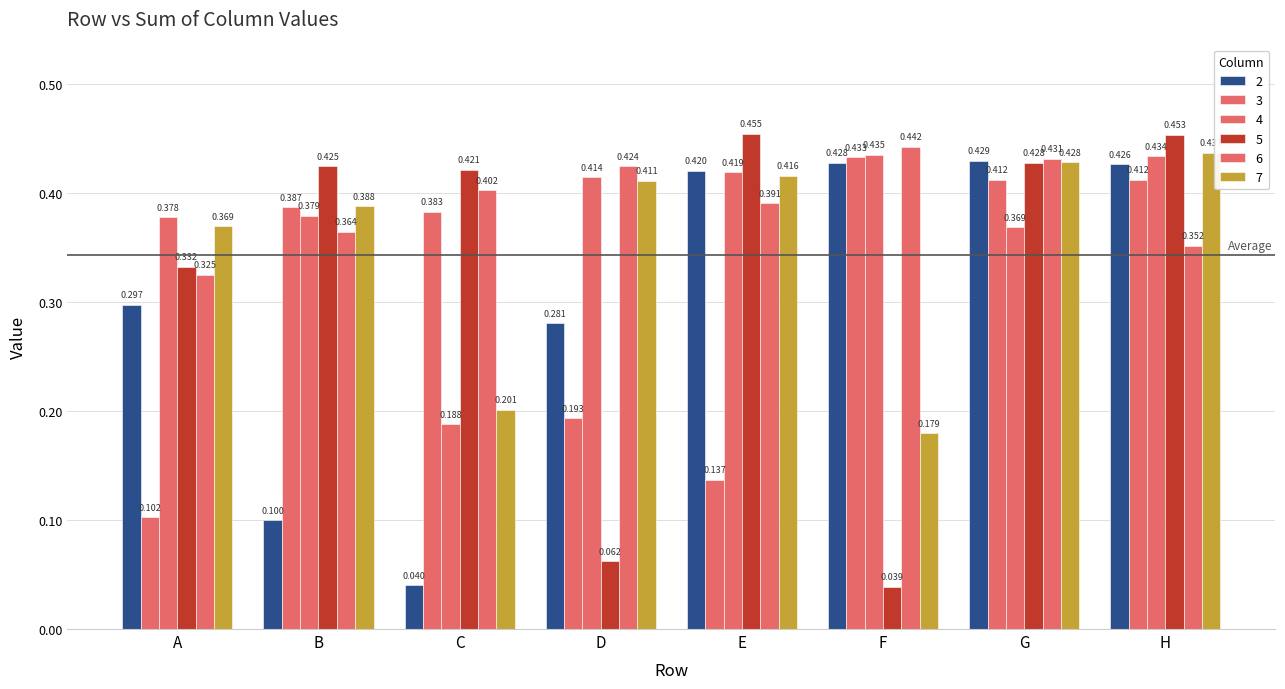

What is the spread (max minus min) of values at C?

0.4